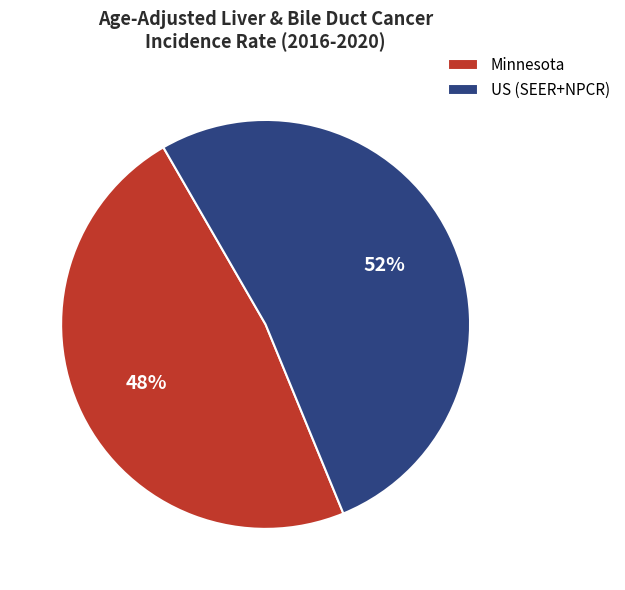

Rank the categories by value from lowest to highest.

Minnesota, US (SEER+NPCR)